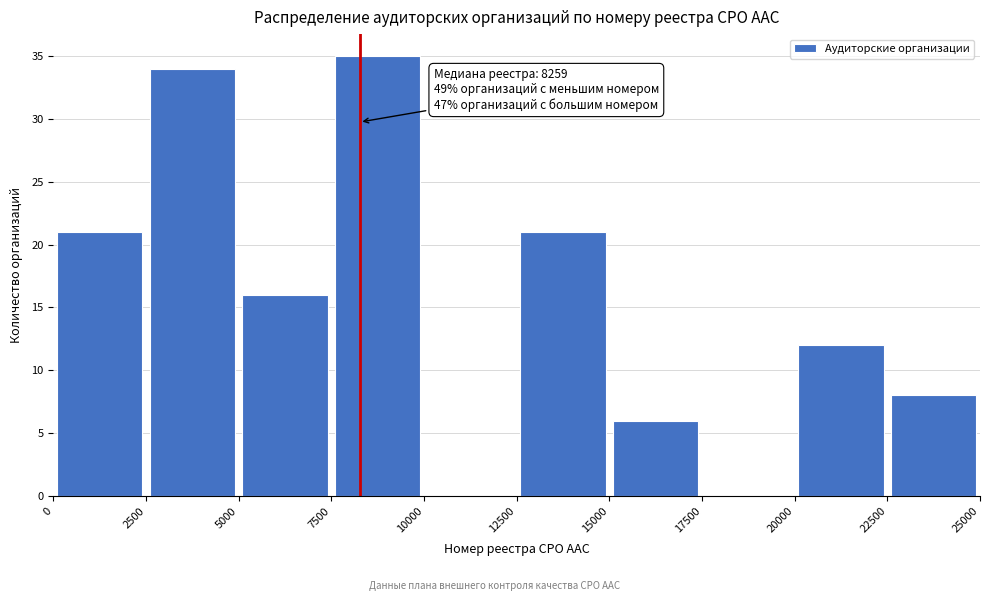

Which range on the x-axis has the tallest bar?

7500 to 10000